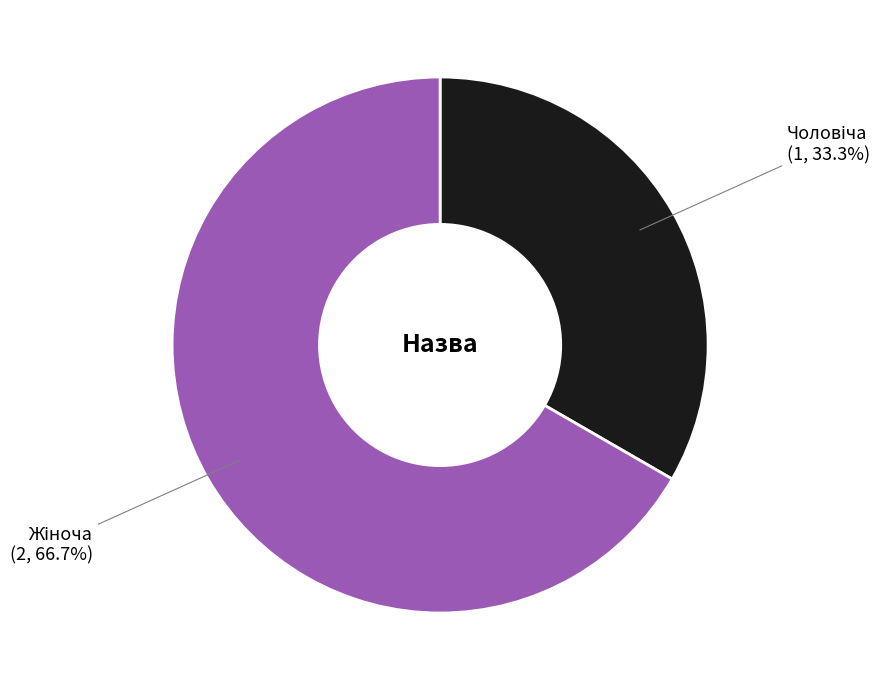

Does any single category account for the majority?

Yes